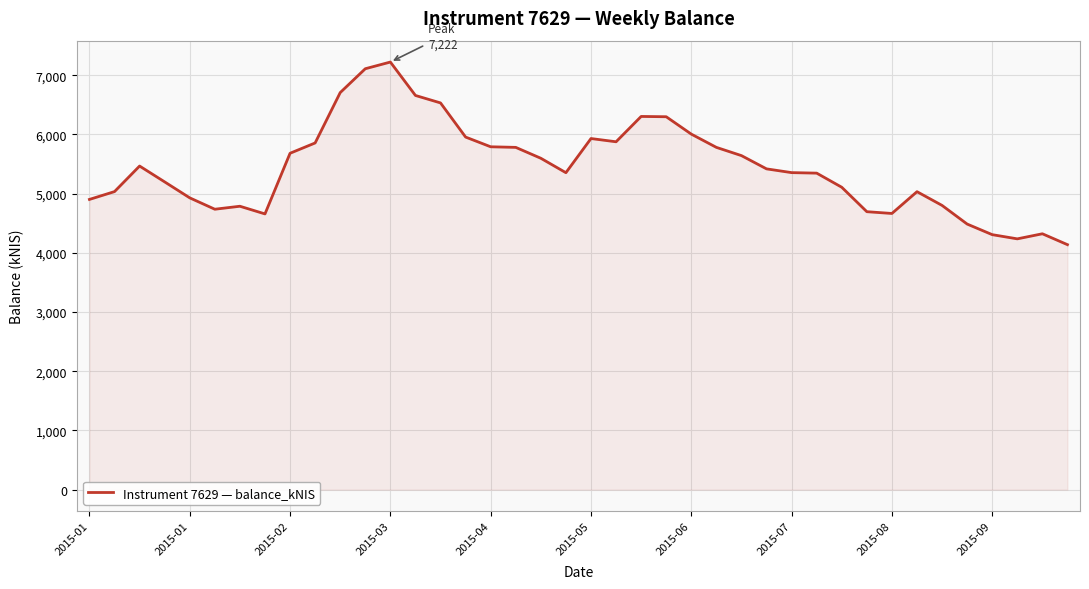

What is the difference between the maximum and minimum values?

3084.7